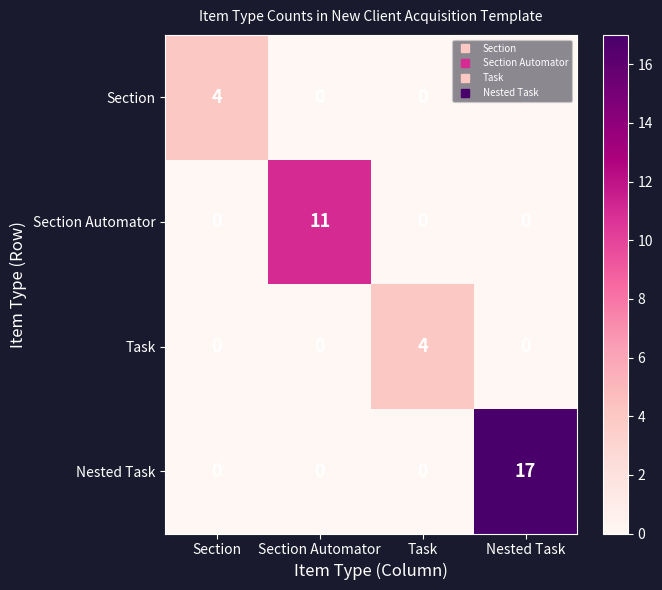

Which series changed the most between Task and Nested Task?

Nested Task